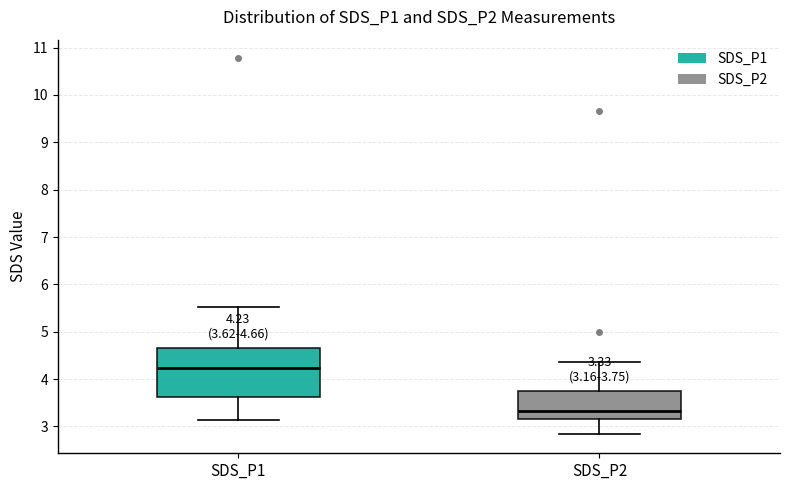

Which box is the tallest, from its lower edge to its upper edge?

SDS_P1